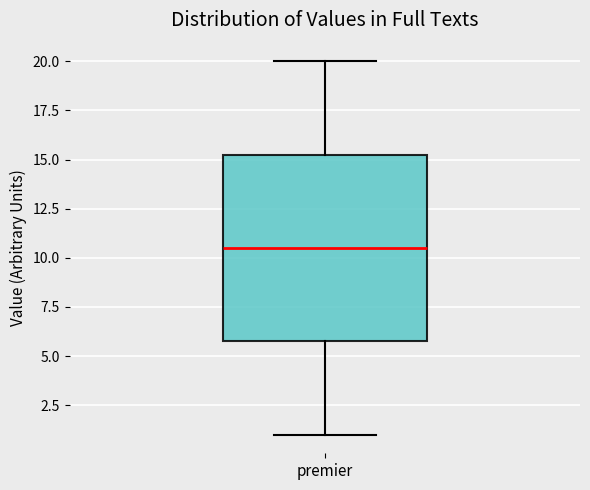

Where is the upper edge of the box for premier on the y-axis? The values are not printed on the chart, so give them approximately, as read against the axis.

15.5